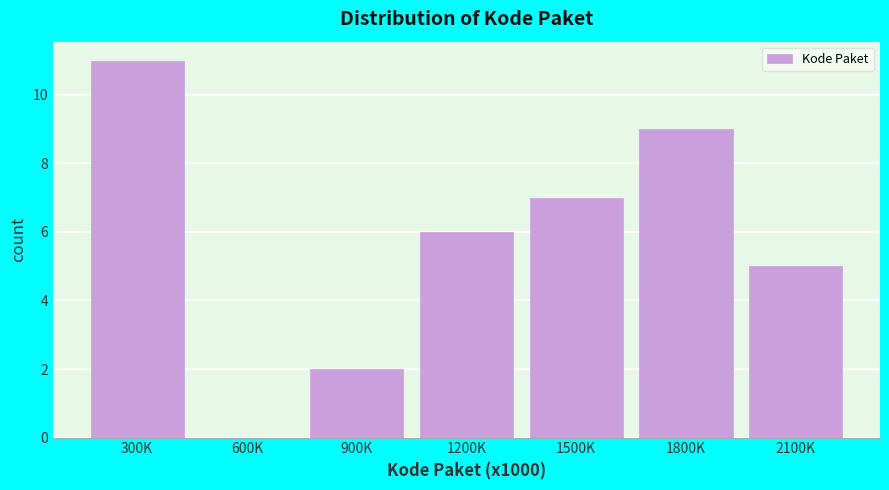

Reading left to right, extract all data points from this chart.

300K=11	600K=0	900K=2	1200K=6	1500K=7	1800K=9	2100K=5